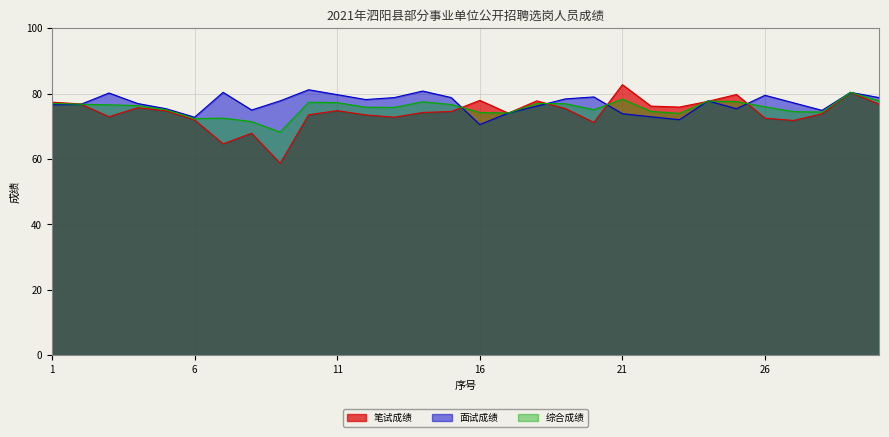

At how many categories does at least one series exceed 65?

30